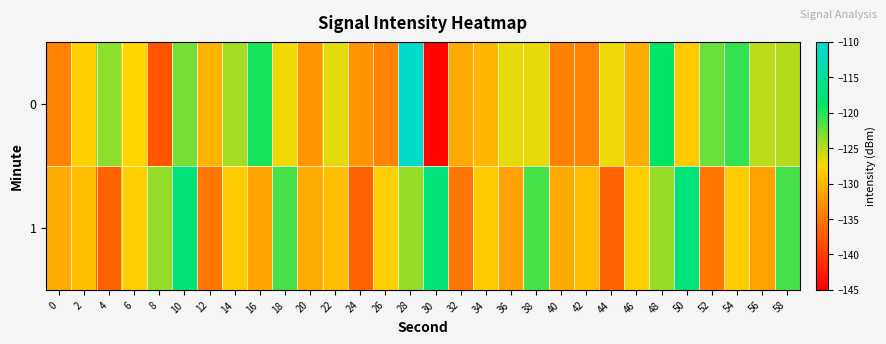

Reading left to right, transcribe all the data shown in this chart.

0: 0=-134.0	2=-128.2	4=-123.6	6=-127.7	8=-137.6	10=-122.8	12=-130.2	14=-124.4	16=-119.6	18=-127.0	20=-132.5	22=-126.5	24=-132.8	26=-134.1	28=-111.2	30=-144.5	32=-131.0	34=-130.2	36=-126.7	38=-126.7	40=-134.1	42=-133.9	44=-126.9	46=-130.8	48=-118.7	50=-128.5	52=-122.4	54=-120.5	56=-125.1	58=-125.0
1: 0=-131.0	2=-129.5	4=-136.5	6=-128.3	8=-123.8	10=-117.3	12=-134.9	14=-128.4	16=-131.6	18=-121.1	20=-131.0	22=-129.5	24=-136.5	26=-128.3	28=-123.8	30=-117.3	32=-134.9	34=-128.4	36=-131.6	38=-121.1	40=-131.0	42=-129.5	44=-136.5	46=-128.3	48=-123.8	50=-117.3	52=-134.9	54=-128.4	56=-131.6	58=-121.1